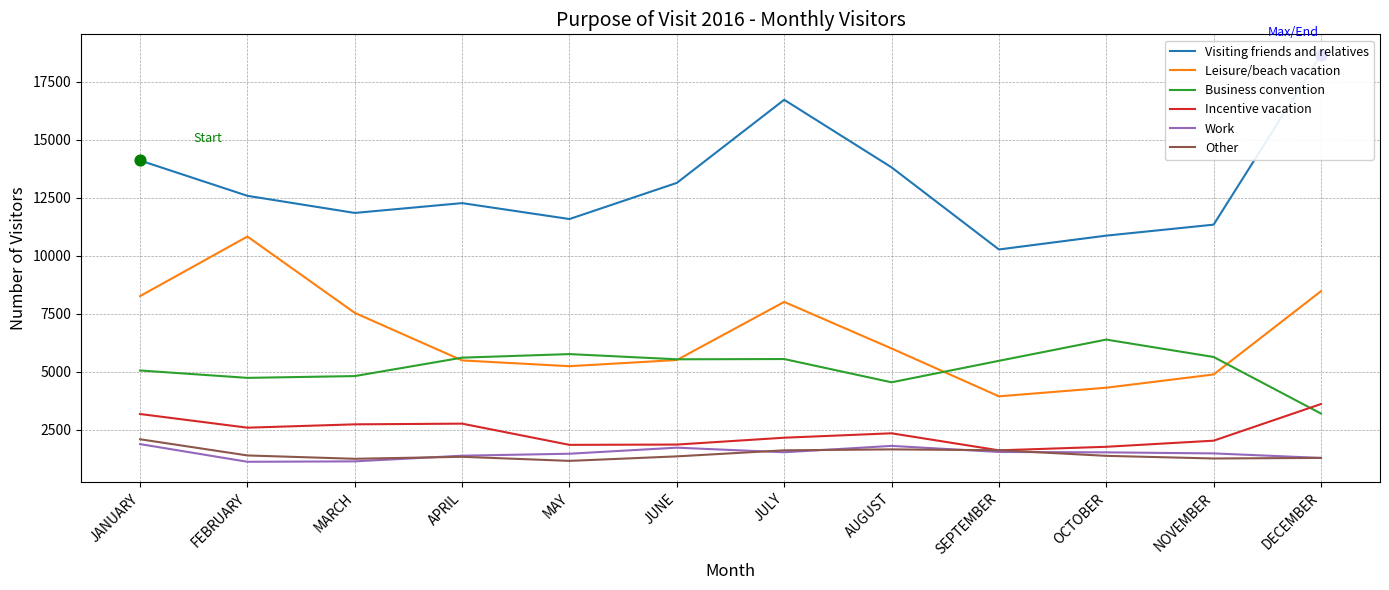

At how many categories does at least one series exceed 4080?

12